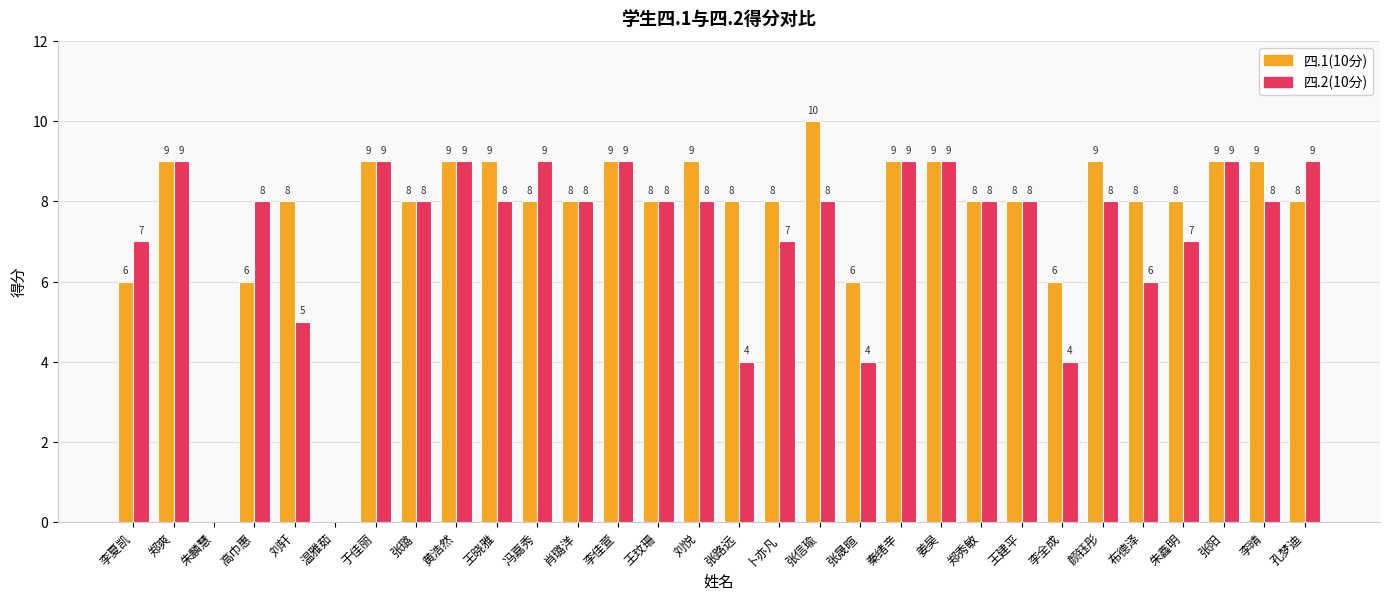

What is the sum of all 四.1(10分) values?

229